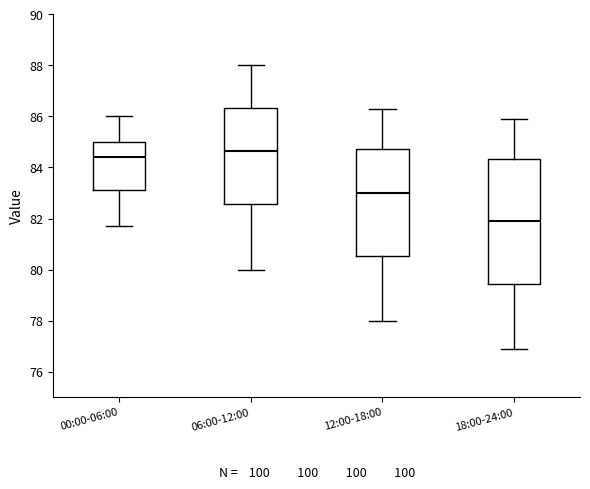

Reading left to right, transcribe this box plot: for each box, give where its median line is, the range the box spans, and where its two whiskers end, as read against the y-axis. The values are not printed on the chart, so give them approximately, as read against the axis.

00:00-06:00: median 84.4, box 83.2 to 85.0, whiskers 81.8 to 86.0
06:00-12:00: median 84.6, box 82.6 to 86.4, whiskers 80.0 to 88.0
12:00-18:00: median 83.0, box 80.6 to 84.8, whiskers 78.0 to 86.4
18:00-24:00: median 82.0, box 79.4 to 84.4, whiskers 77.0 to 86.0